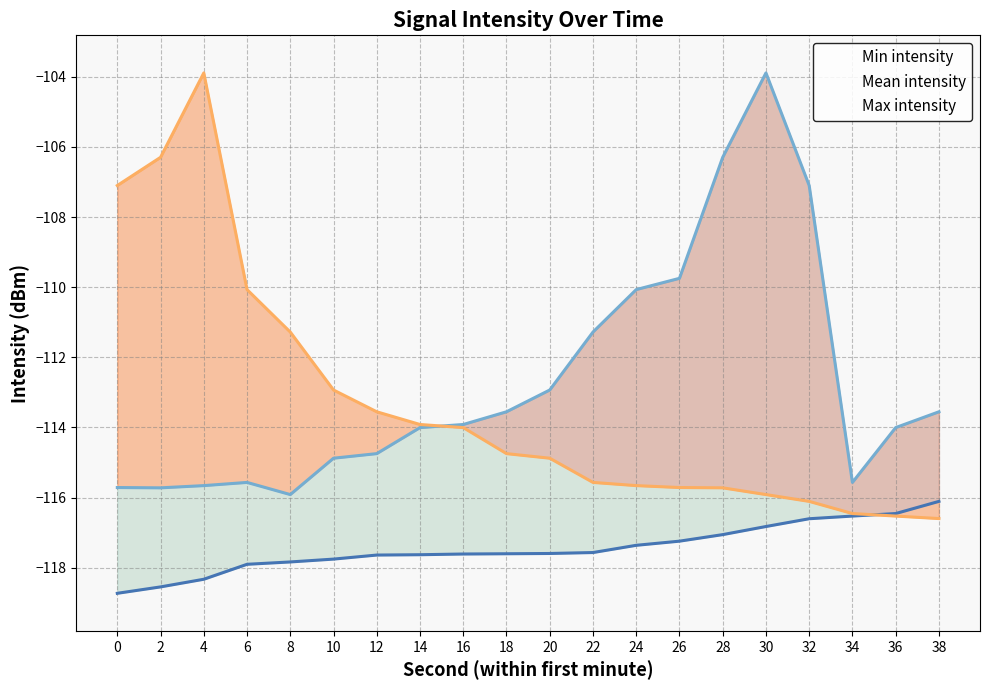

How many data points in Mean intensity are above -113?

7